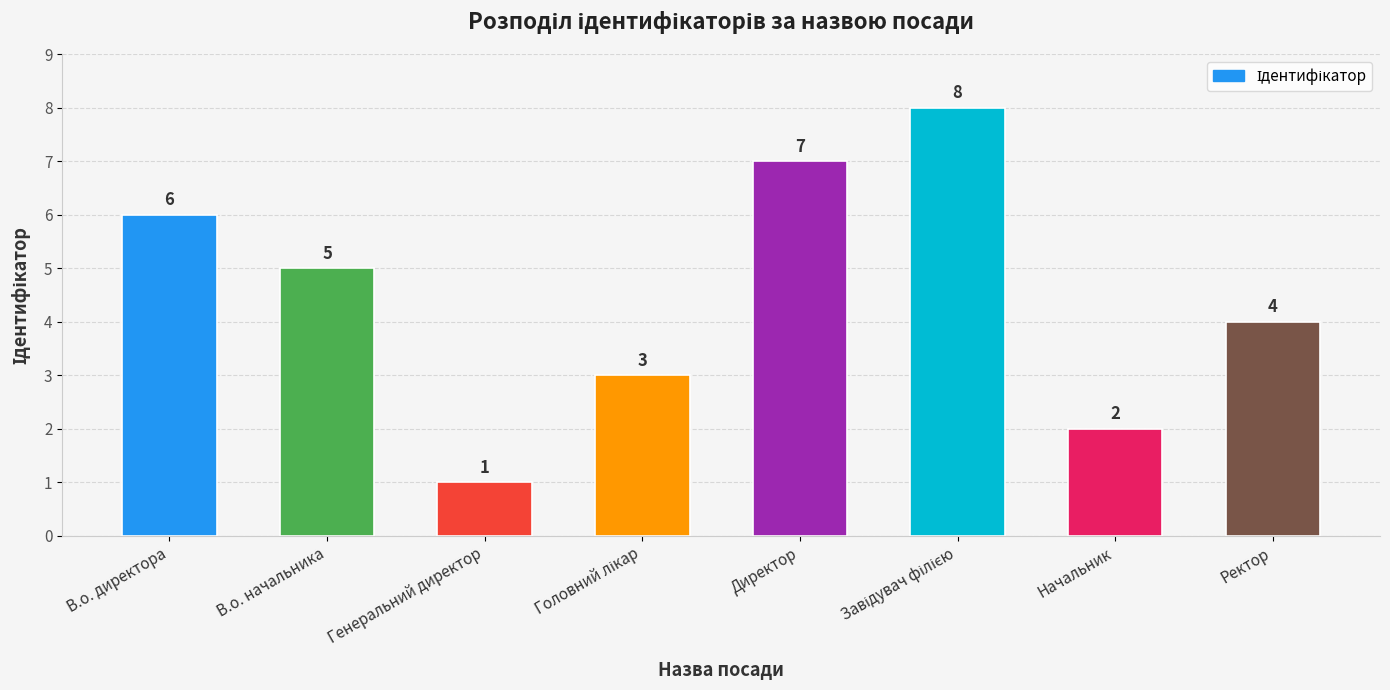

Read the value at Ректор.

4